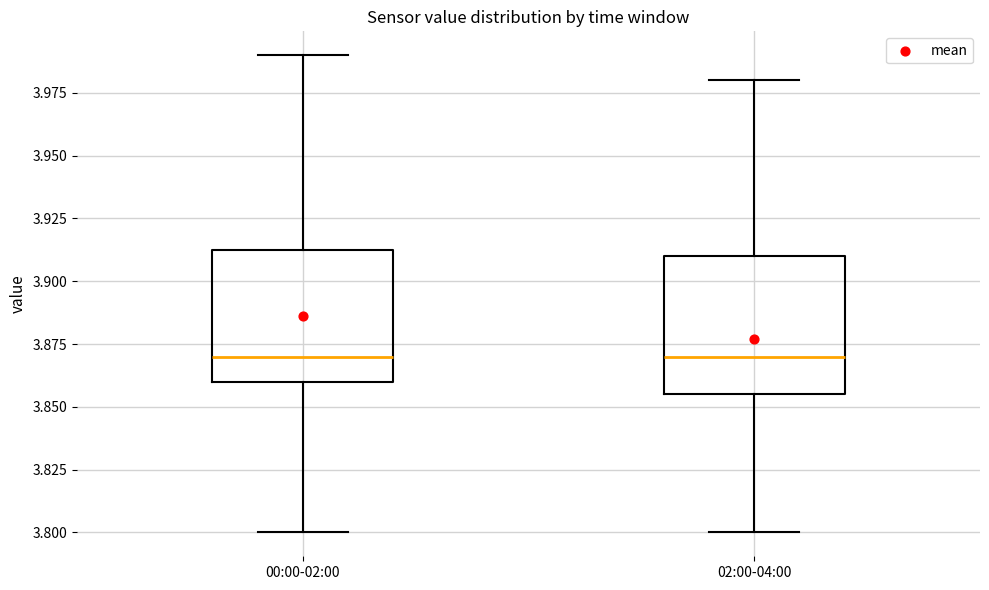

Reading left to right, read every box against the y-axis: the position of its median line, the range the box covers, and the ends of its whiskers. The values are not printed on the chart, so give them approximately, as read against the axis.

00:00-02:00: median 3.870, box 3.860 to 3.915, whiskers 3.800 to 3.990
02:00-04:00: median 3.870, box 3.855 to 3.910, whiskers 3.800 to 3.980